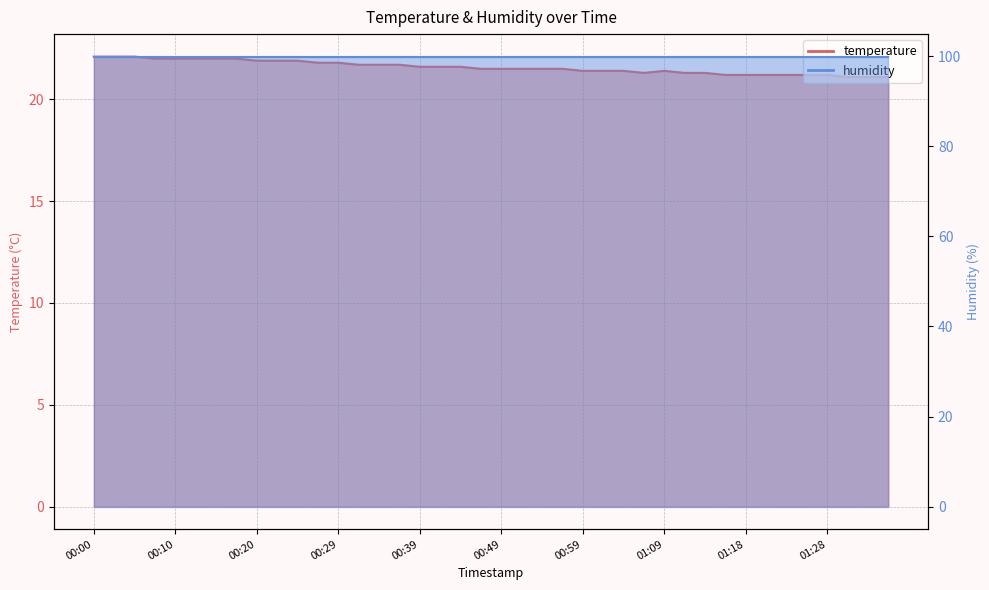

Reading left to right, extract all data points from this chart.

22.1	22.1	22.1	22.0	22.0	22.0	22.0	22.0	21.9	21.9	21.9	21.8	21.8	21.7	21.7	21.7	21.6	21.6	21.6	21.5	21.5	21.5	21.5	21.5	21.4	21.4	21.4	21.3	21.4	21.3	21.3	21.2	21.2	21.2	21.2	21.2	21.2	21.1	21.1	21.1